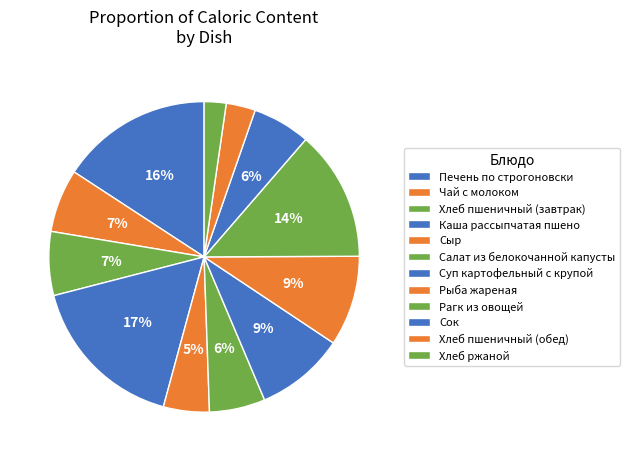

What percentage is the Салат из белокочанной капусты slice, to the nearest percent?

6%